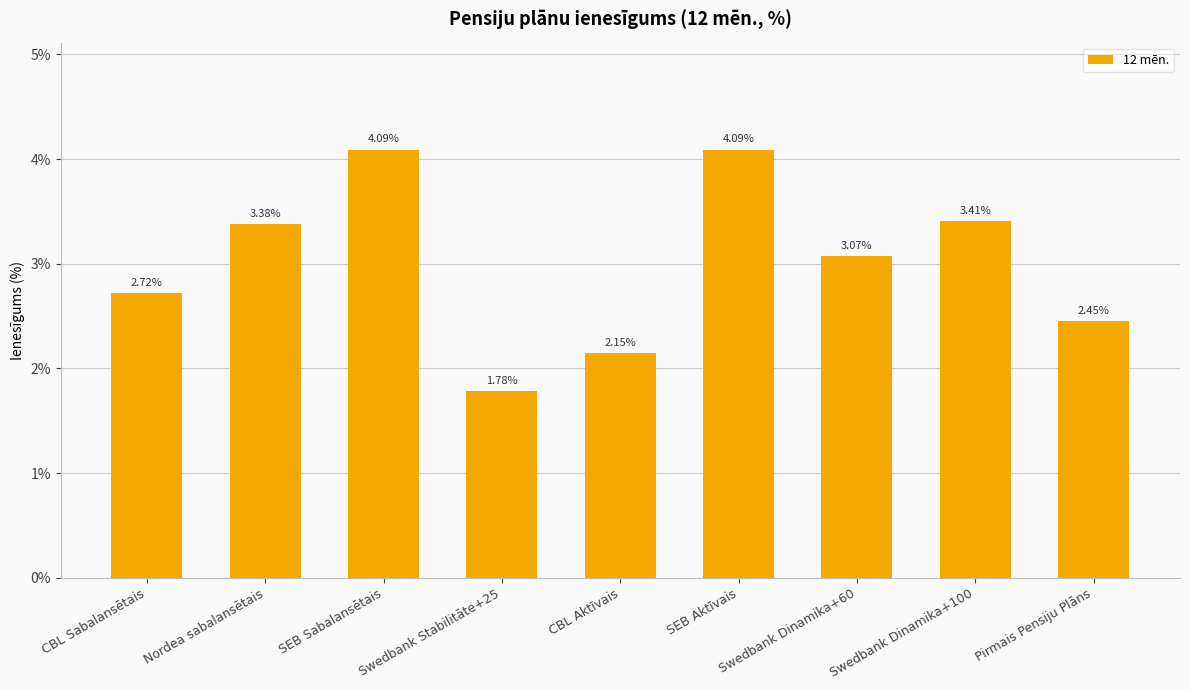

Where is the data nearest to the value 2?

CBL Aktīvais